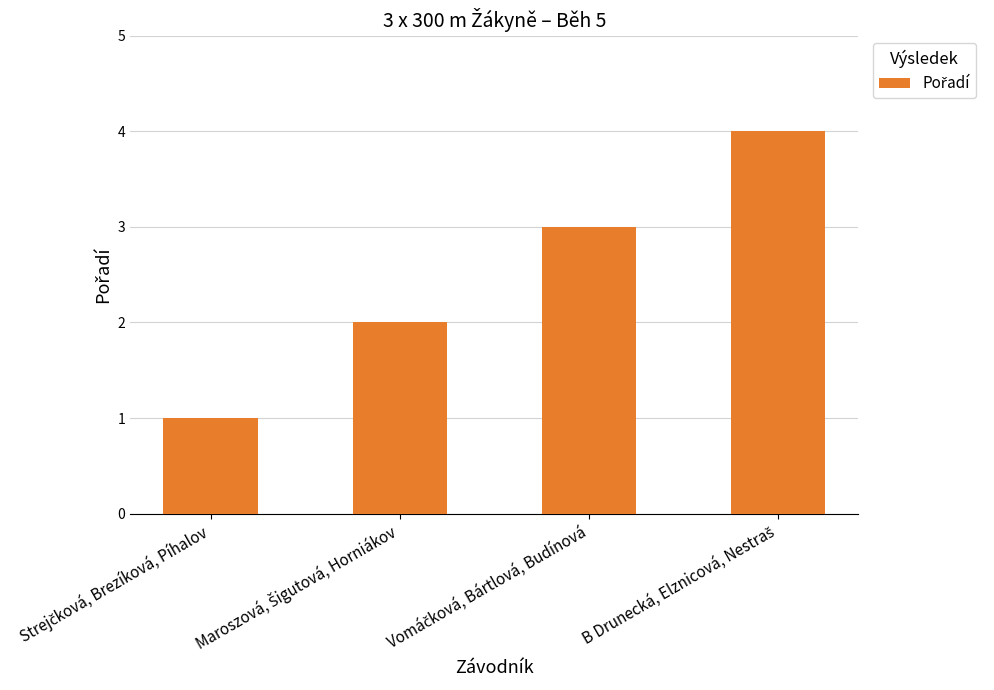

How many bars are there in total?

4